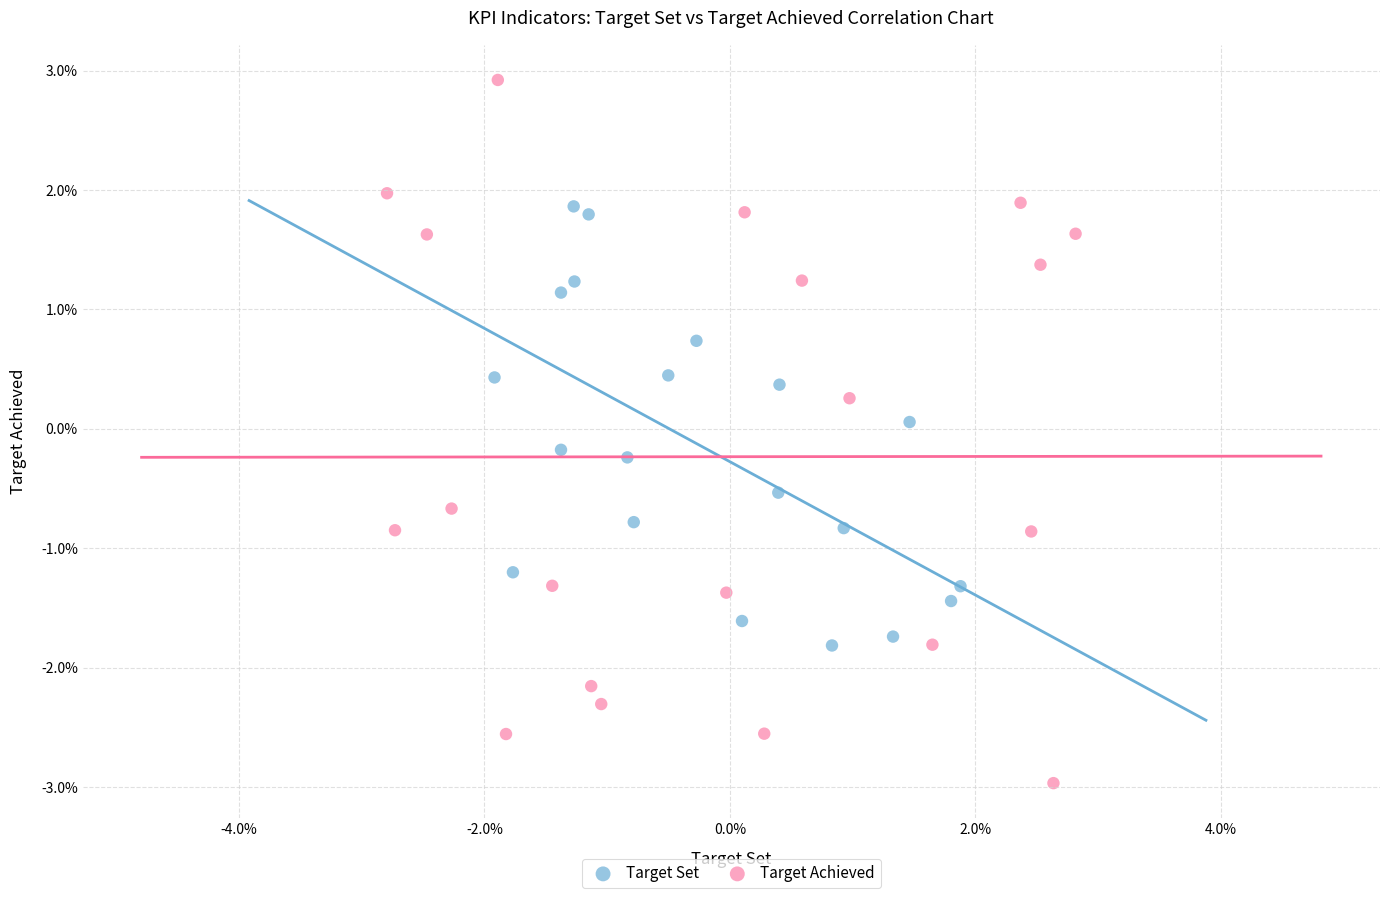

What are all the series names shown in the legend?

Target Set, Target Achieved